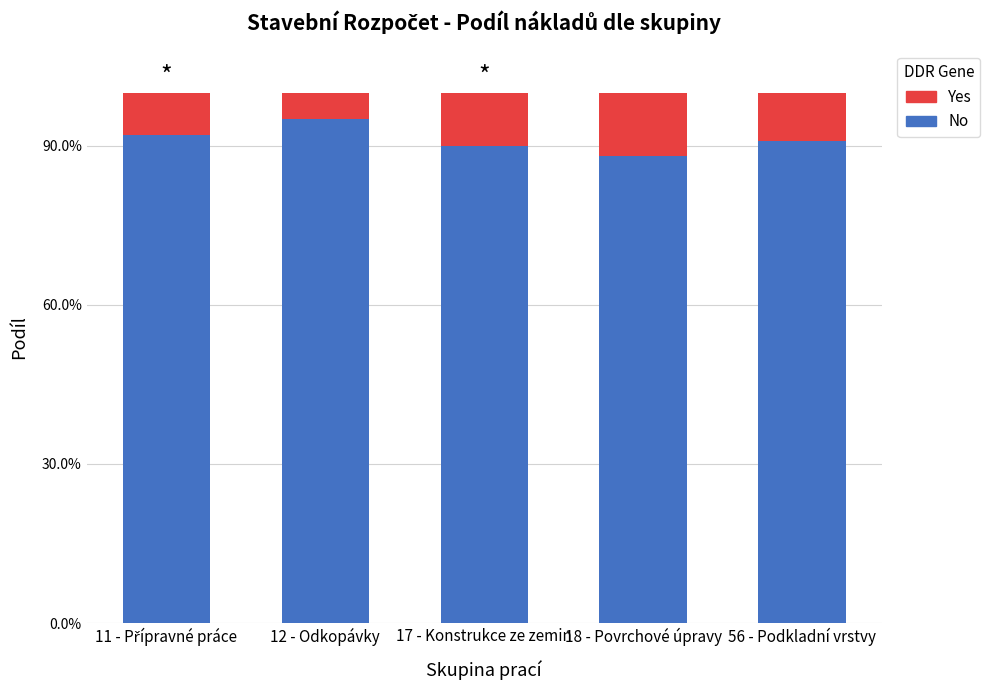

Between 11 - Přípravné práce and 17 - Konstrukce ze zemin, which series saw the biggest shift?

No